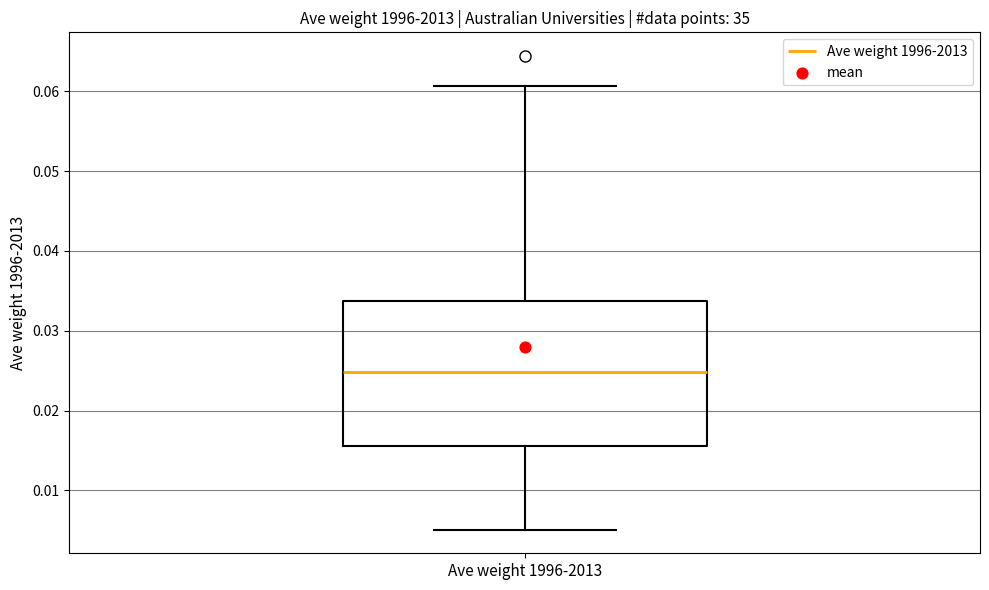

Read this box plot against the y-axis: the position of the median line, the range covered by the box, and the ends of both whiskers. The values are not printed on the chart, so give them approximately, as read against the axis.

median 0.025, box 0.016 to 0.034, whiskers 0.005 to 0.061